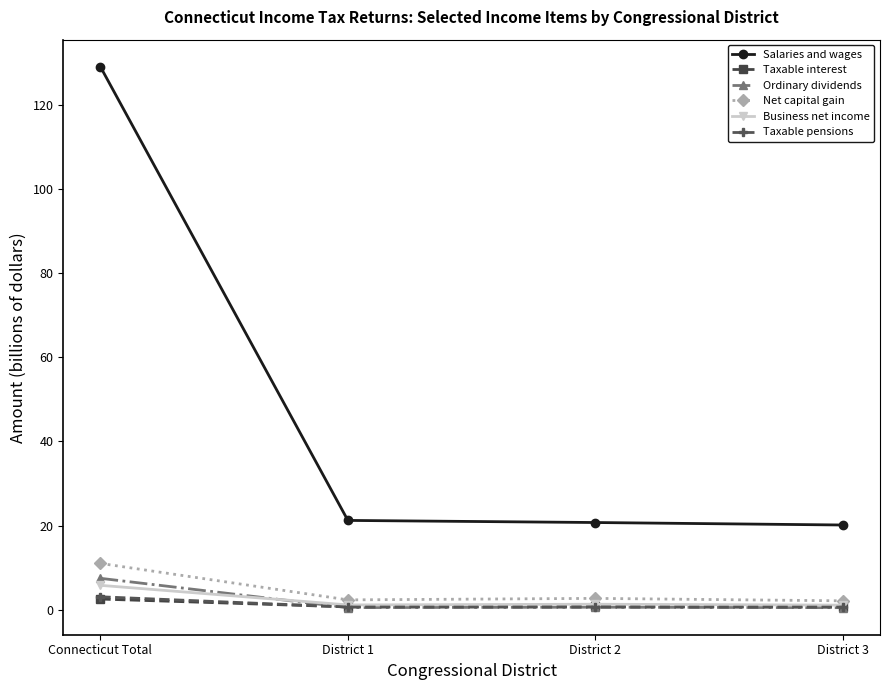

At which category does Business net income reach its first local peak?

District 2